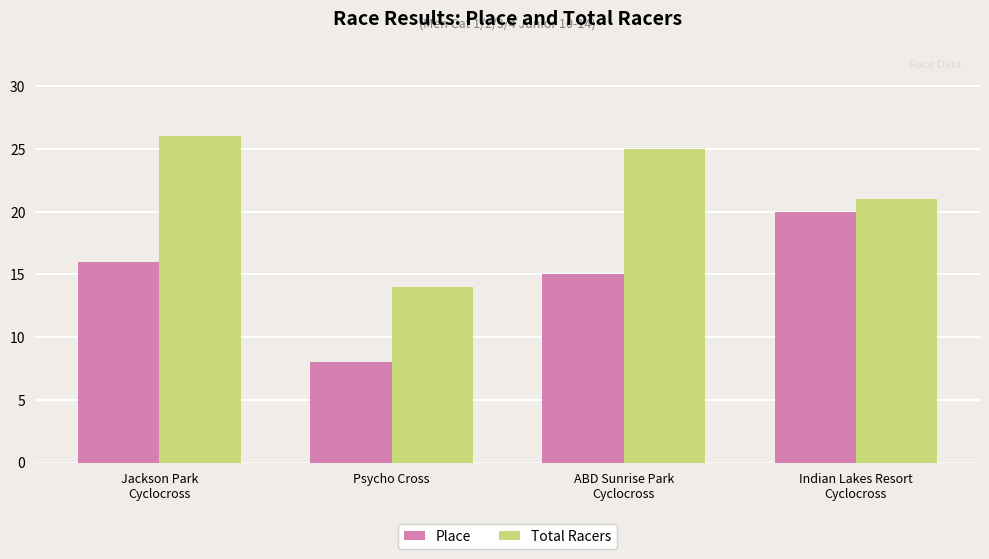

Reading left to right, transcribe all the data shown in this chart.

Place: Jackson Park
Cyclocross=16	Psycho Cross=8	ABD Sunrise Park
Cyclocross=15	Indian Lakes Resort
Cyclocross=20
Total Racers: Jackson Park
Cyclocross=26	Psycho Cross=14	ABD Sunrise Park
Cyclocross=25	Indian Lakes Resort
Cyclocross=21